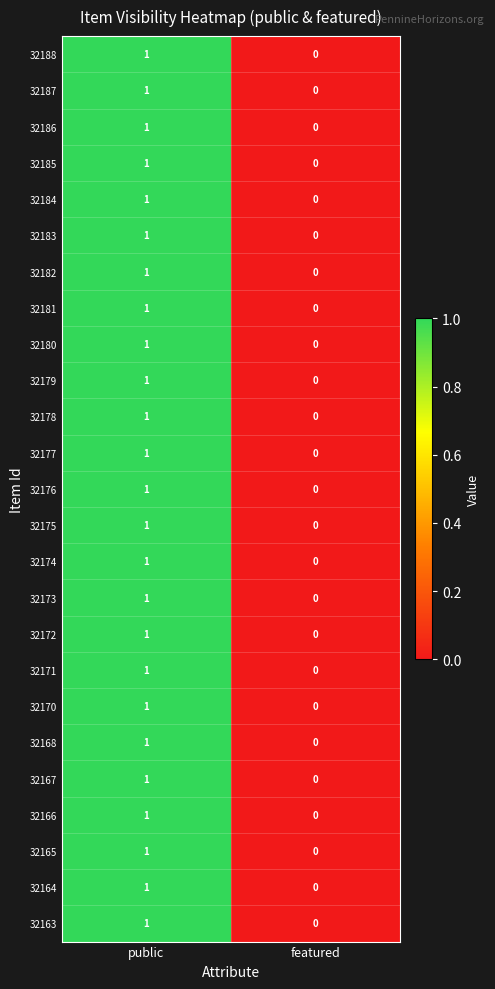

Rank the categories by 32166 value from lowest to highest.

featured, public